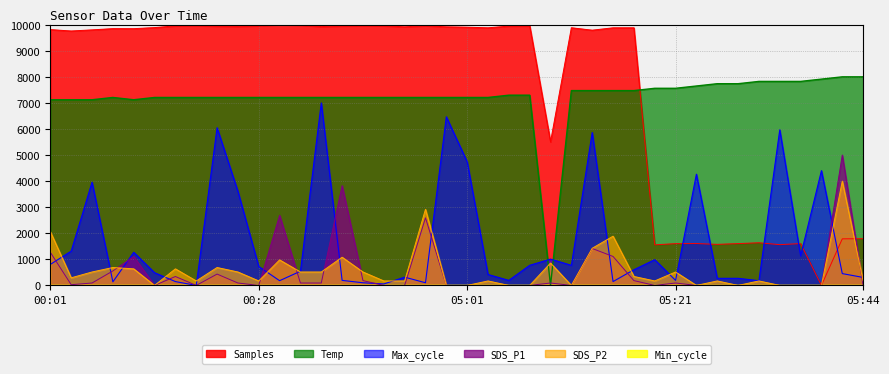

What is the approximate value of Max_cycle at 00:33?

7000.0